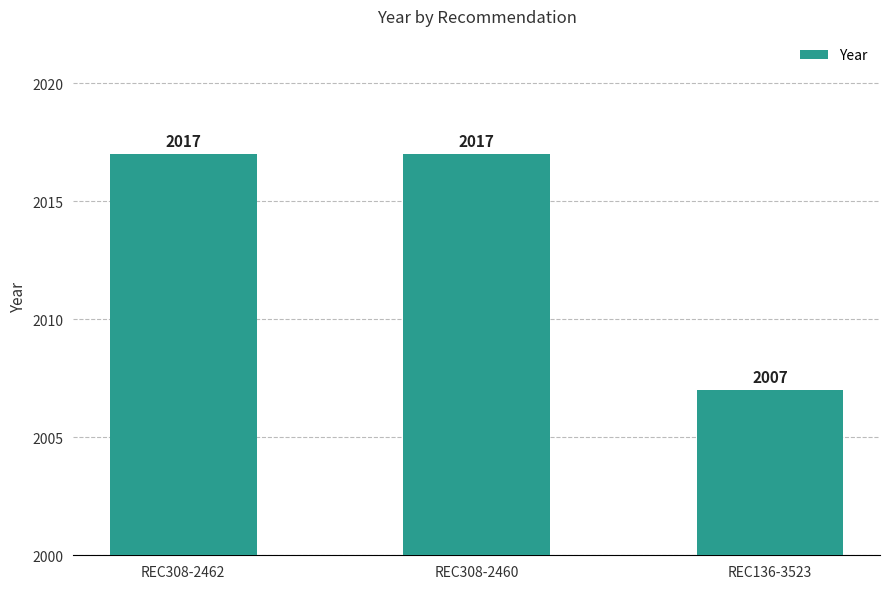

What is the ratio of the value at REC308-2460 to the value at REC308-2462?

1.0